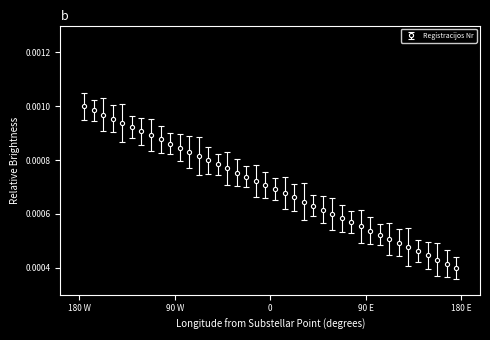

Count the values in the range 0 to 1.

40